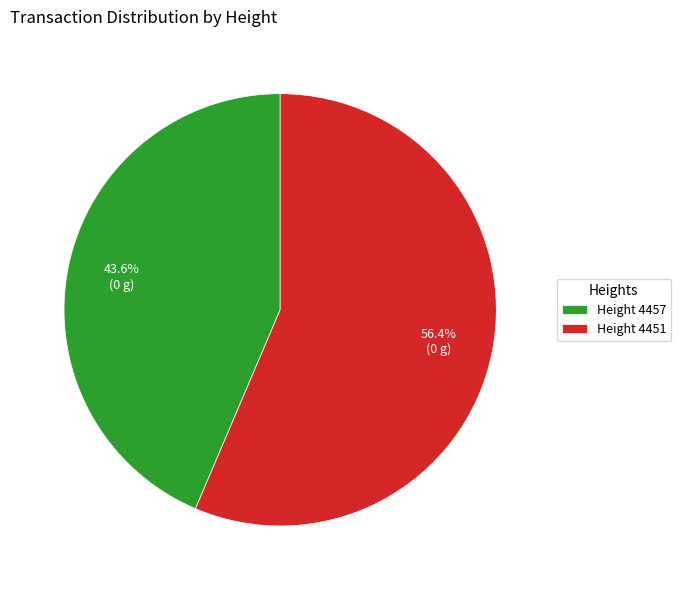

To the nearest percent, what is the average slice percentage?

50%